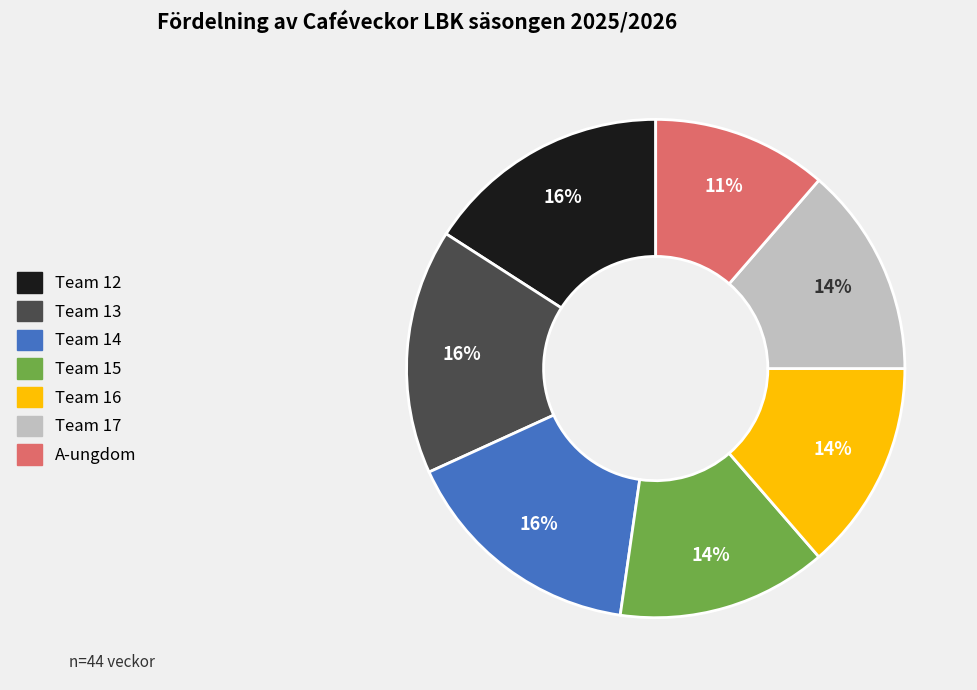

Is there a majority slice in this chart?

No